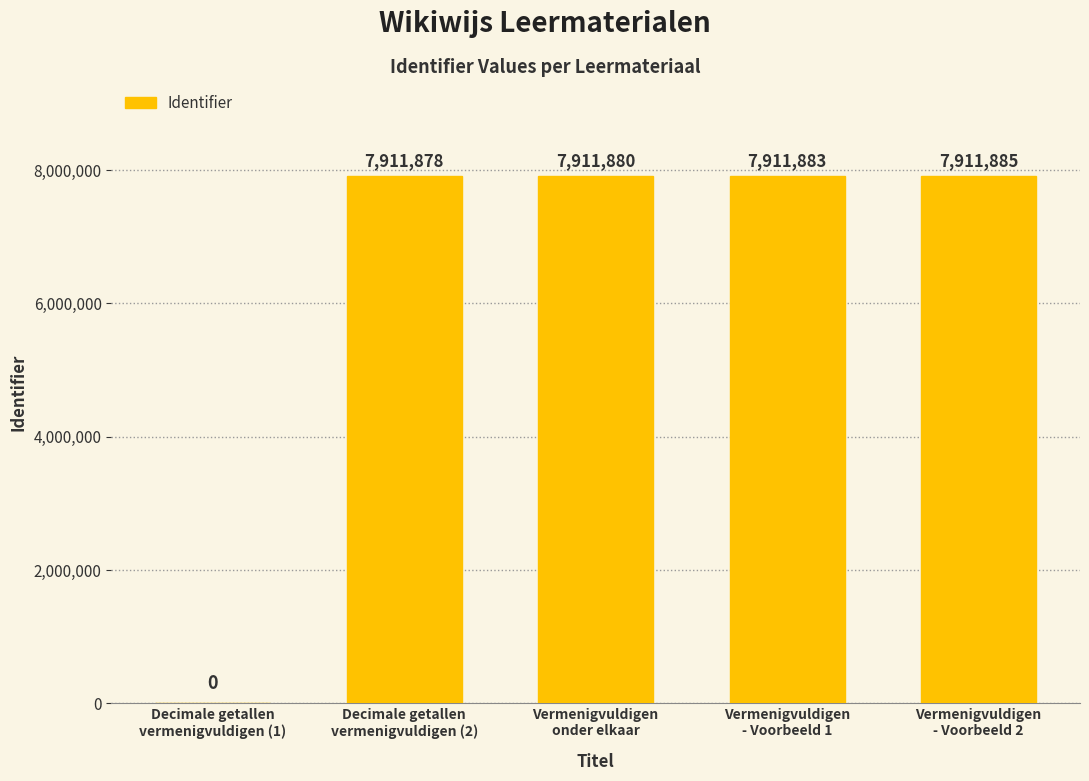

The chart shows a value of 0 at Decimale getallen
vermenigvuldigen (1). True or false?

True